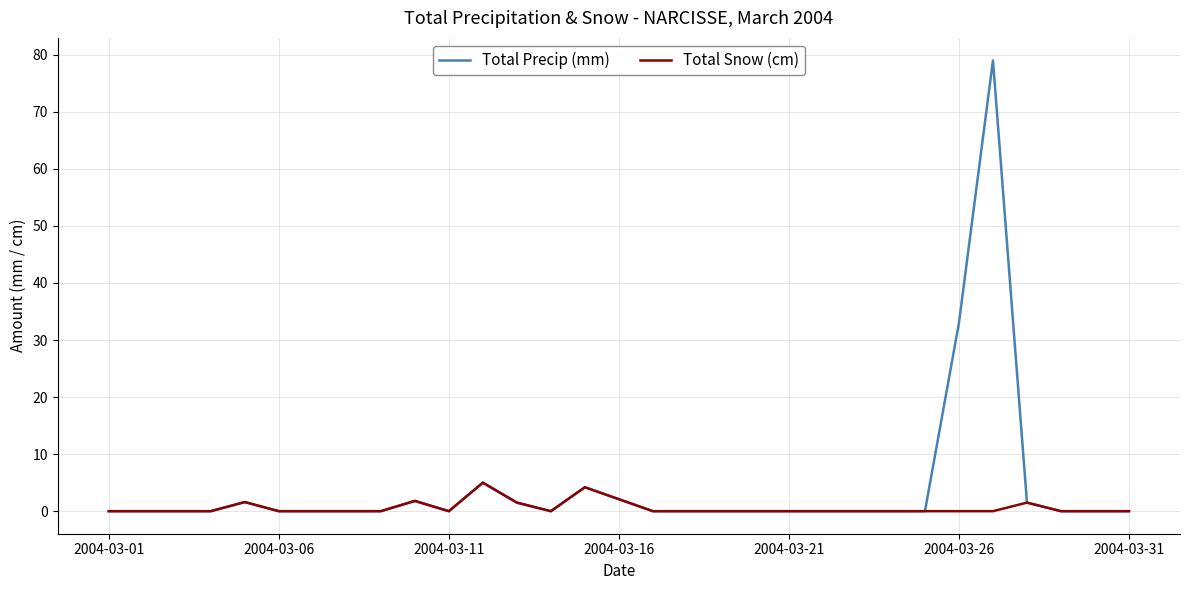

Rank the series by their average value, from highest to lowest.

Total Precip (mm), Total Snow (cm)